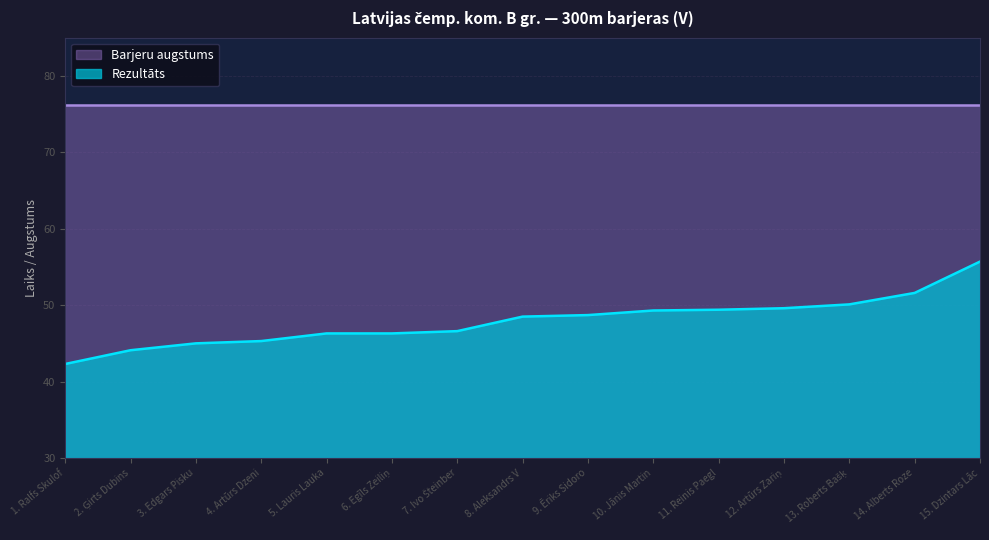

Does the chart have visible grid lines?

Yes